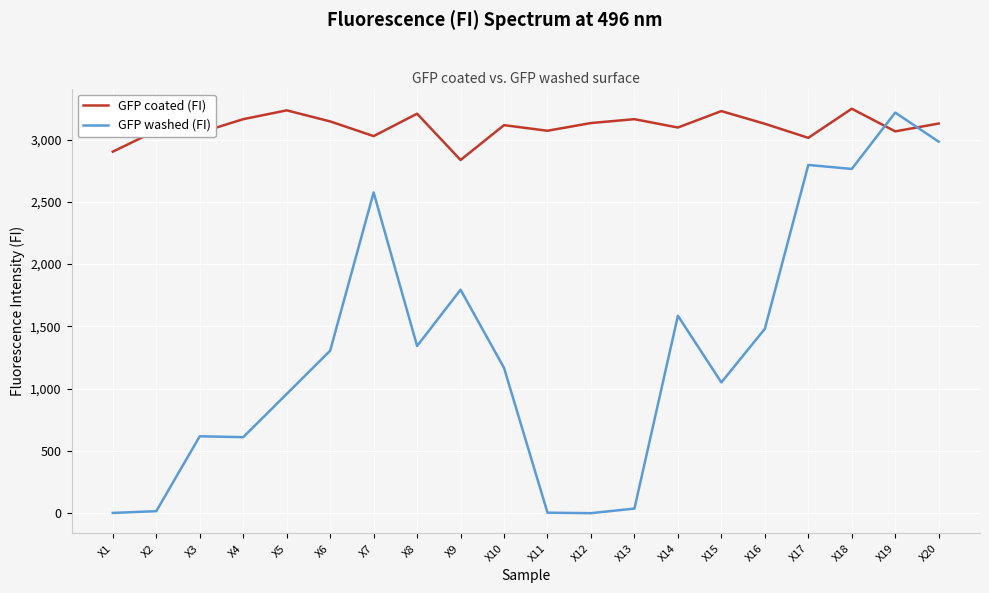

Which series has the widest spread of values?

GFP washed (FI)